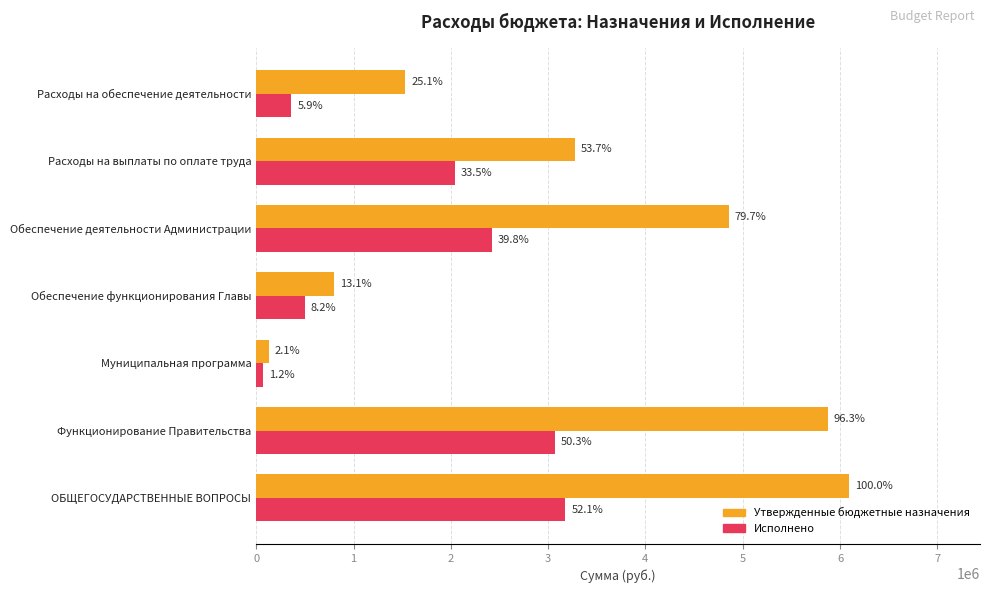

What are all the series names shown in the legend?

Утвержденные бюджетные назначения, Исполнено